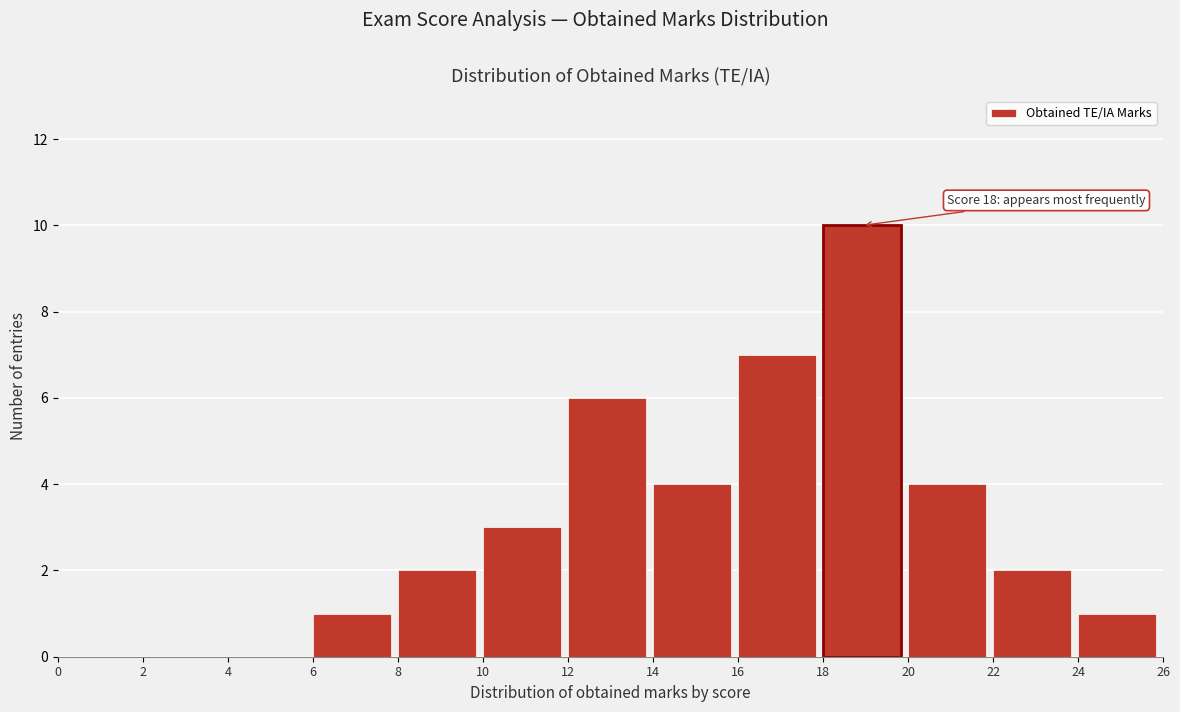

Over which range of the x-axis is the bar tallest?

18 to 20